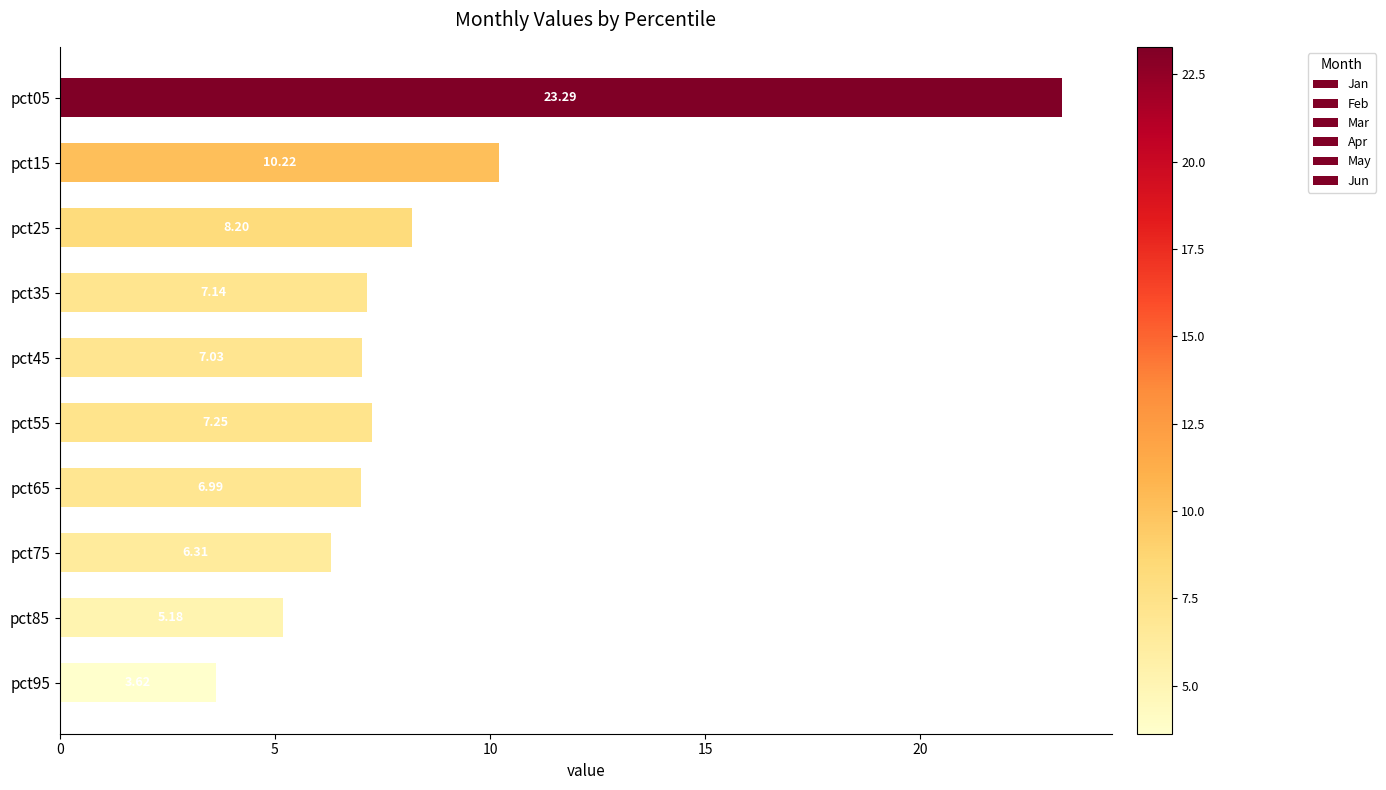

What is the sum of all Feb values?

17.7